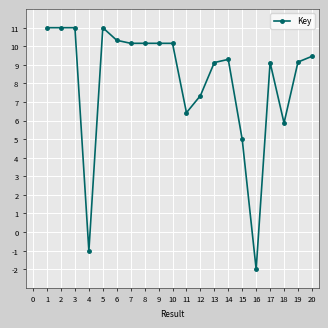

How many lines are shown in the chart?

1